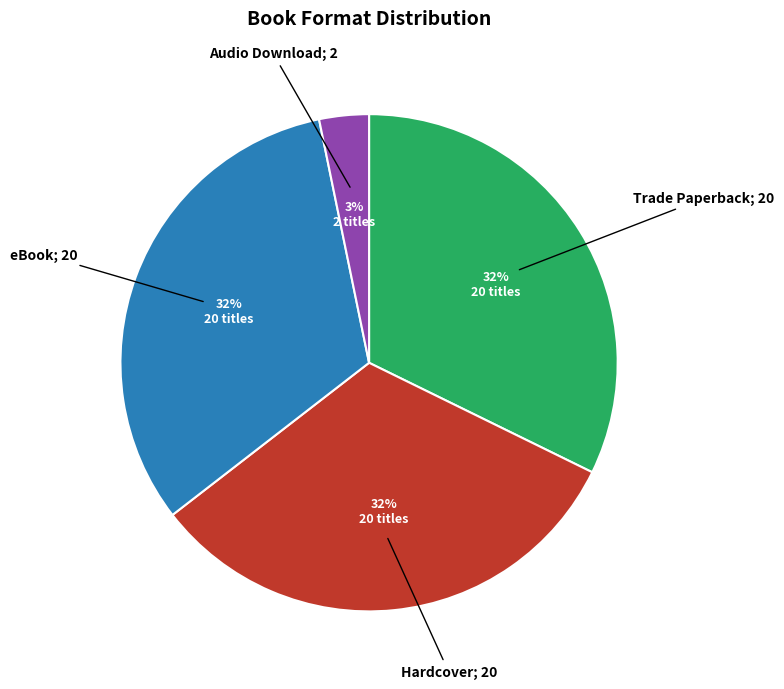

To the nearest percent, what is the difference between the largest and smallest slice percentages?

29%